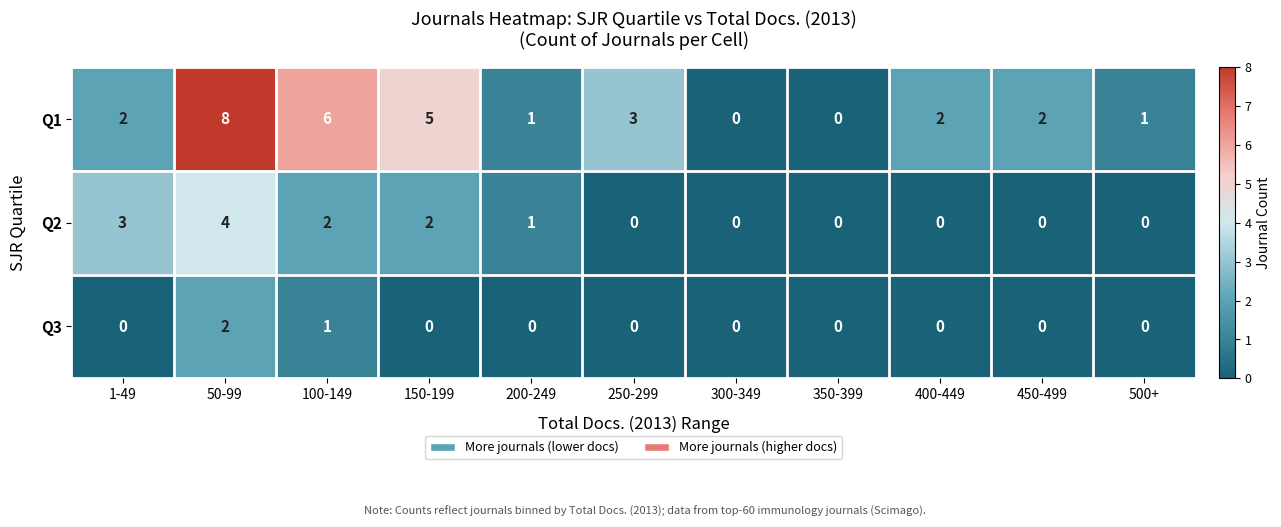

Which series has the widest spread of values?

Q1